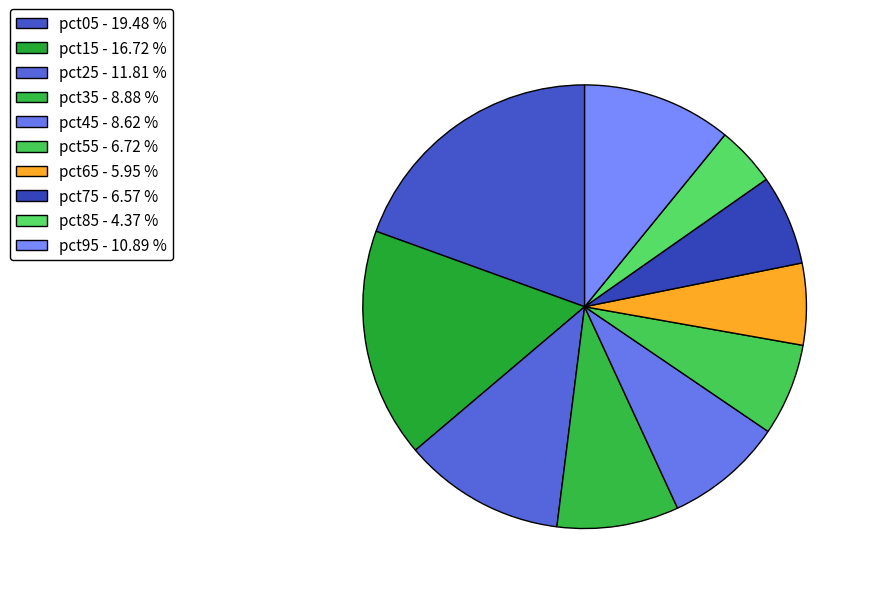

What percentage is the pct75 slice, to the nearest percent?

7%